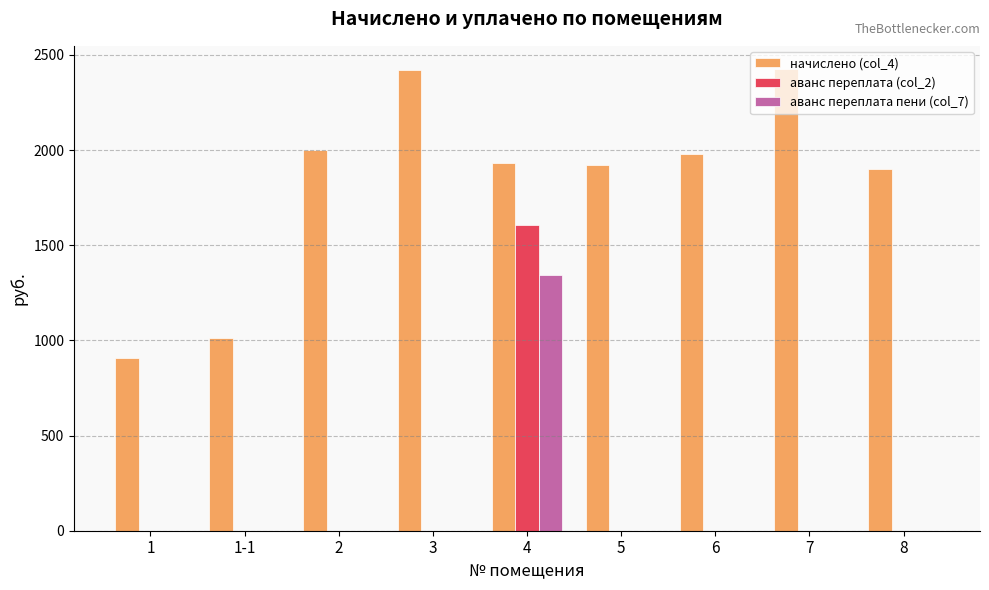

What is the sum of the аванс переплата пени (col_7) values at 1 and 4?

1342.1